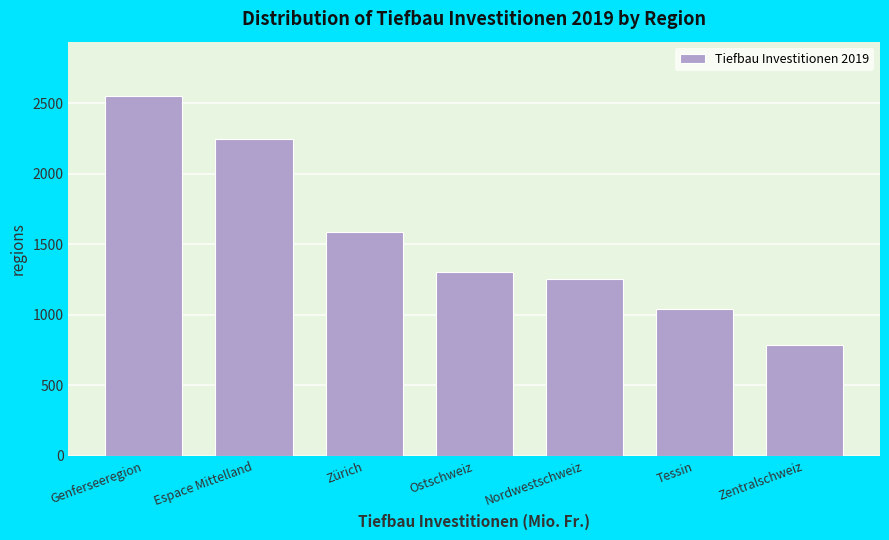

Reading right to left, transcribe all the data shown in this chart.

Zentralschweiz=786.0	Tessin=1040.6	Nordwestschweiz=1252.6	Ostschweiz=1305.9	Zürich=1589.5	Espace Mittelland=2249.7	Genferseeregion=2554.0